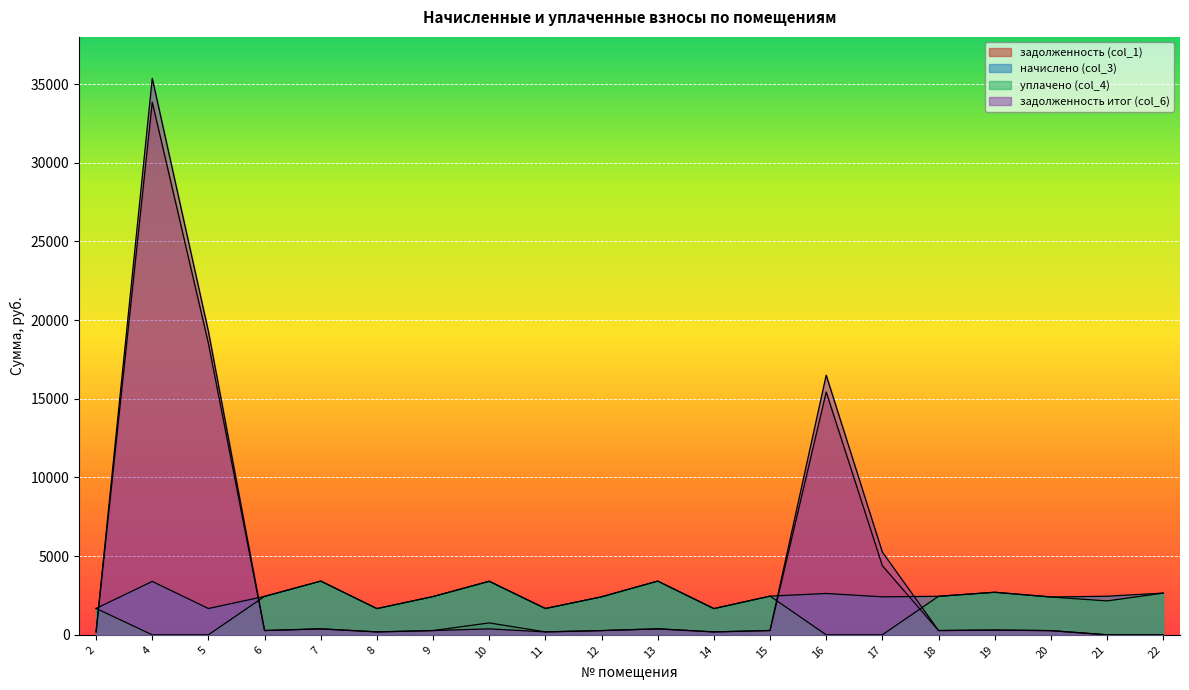

How many lines are shown in the chart?

4